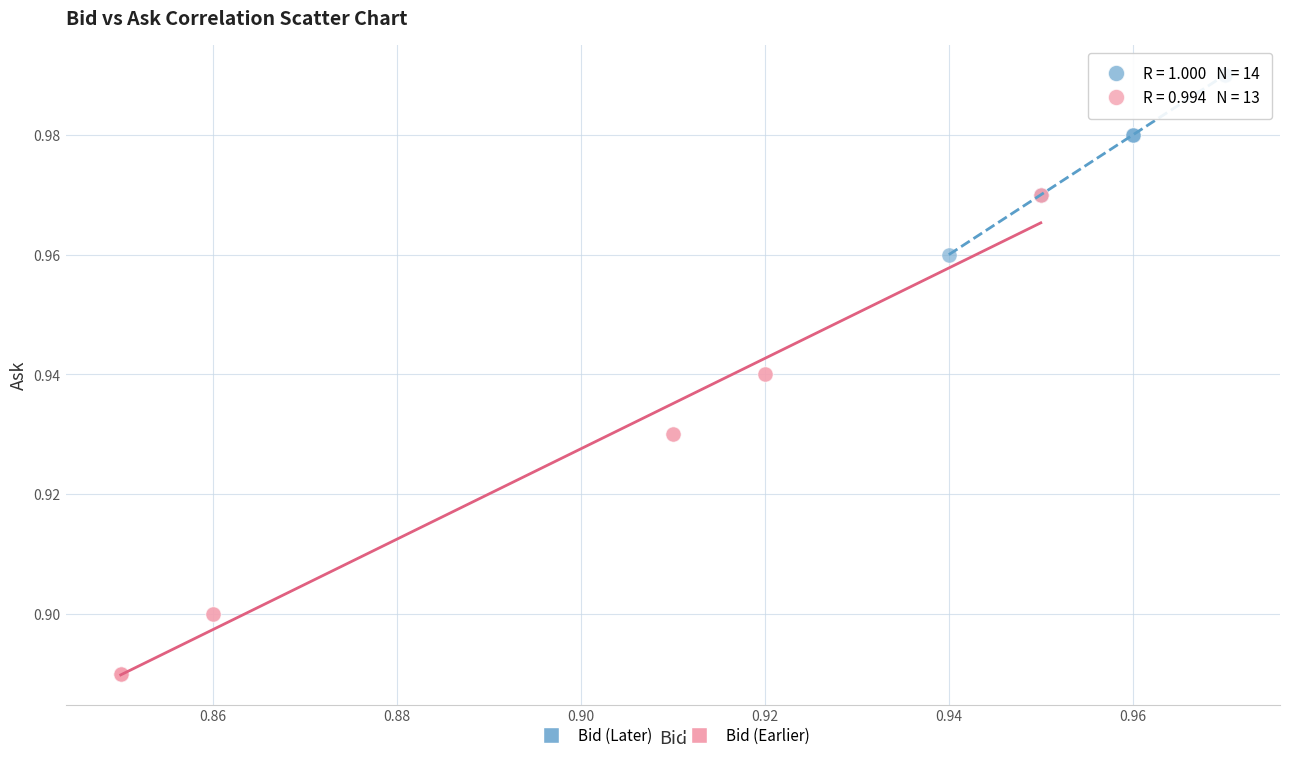

Which series has the largest Y range (max minus min)?

Bid (Earlier)